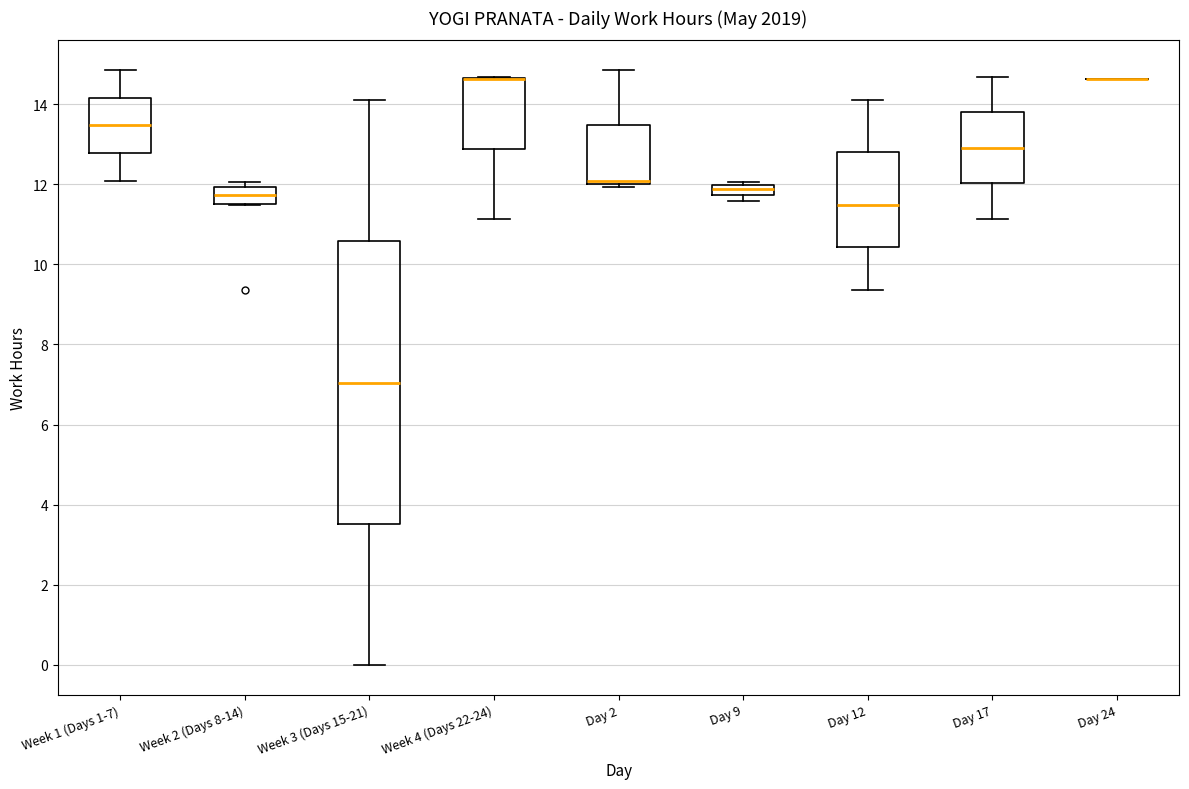

Comparing the boxes themselves (not the whiskers), which one is the tallest?

Week 3 (Days 15-21)